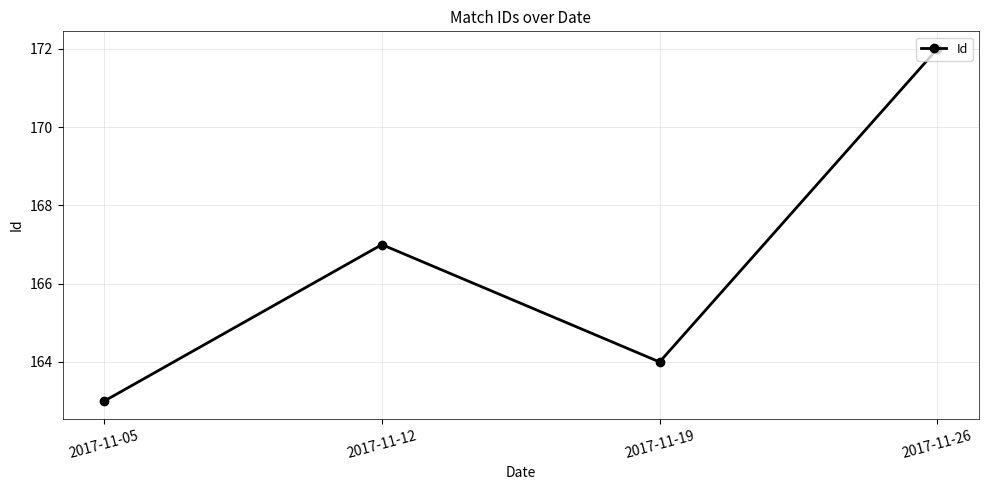

At which category does the data reach its first local peak?

2017-11-12